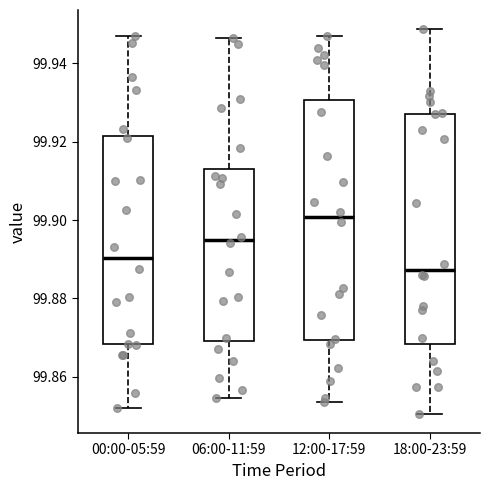

Which box's median line is the highest?

12:00-17:59